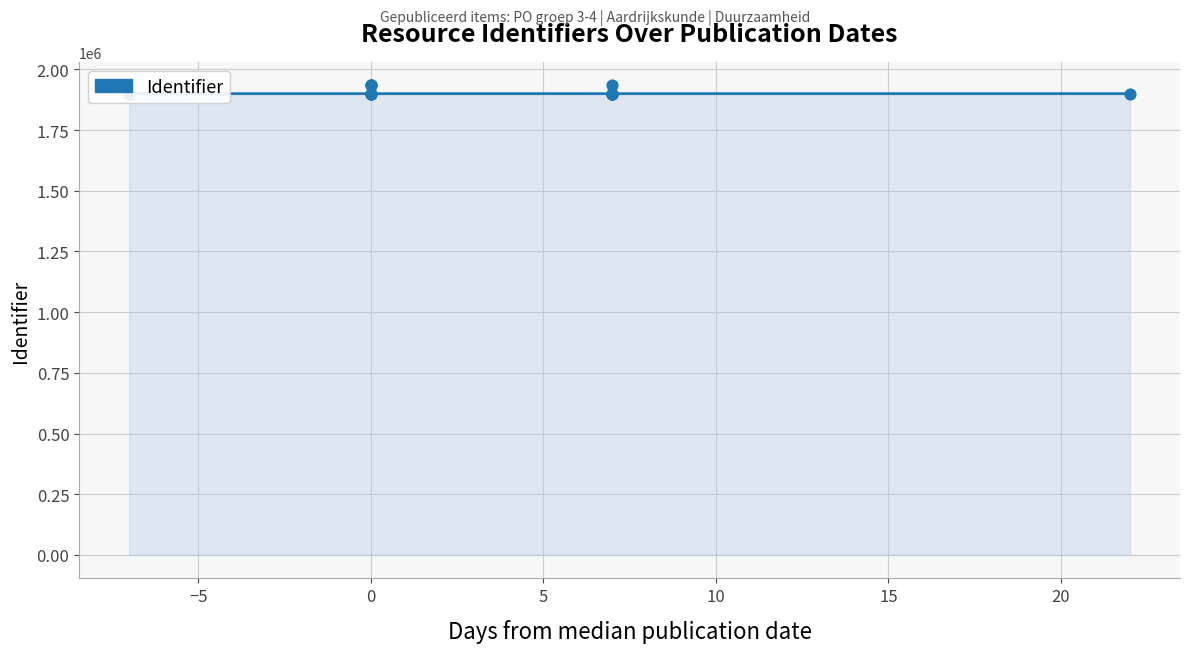

Approximately how many times larger is the value at −10 compared to 20?

1.0